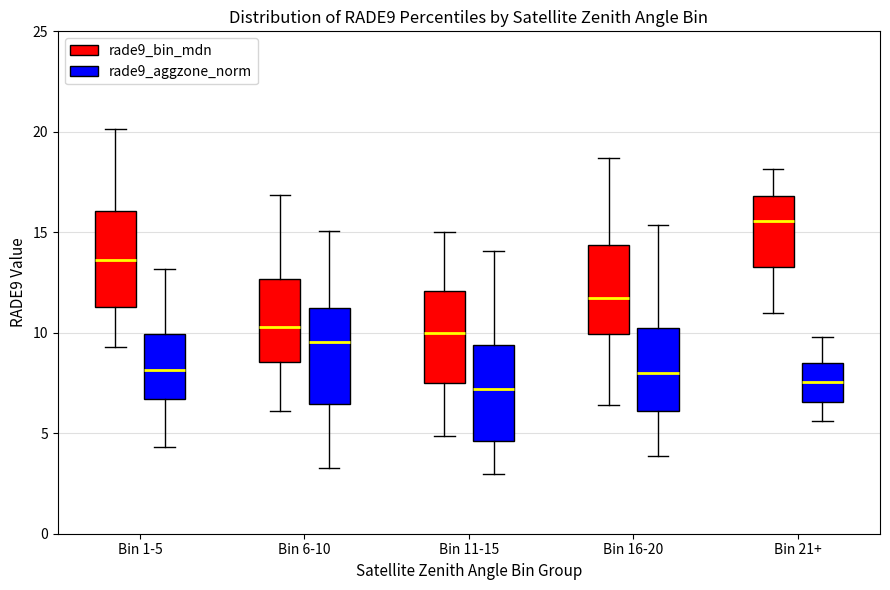

Which box has the highest median line?

Bin 21+ (rade9_bin_mdn)